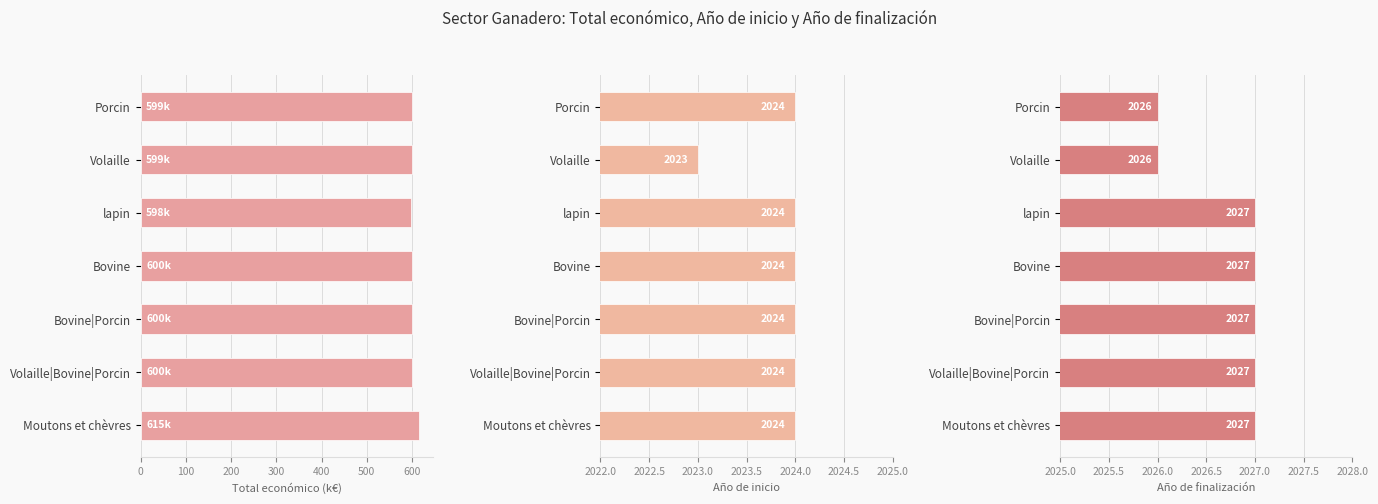

Count the number of categories in the chart.

7